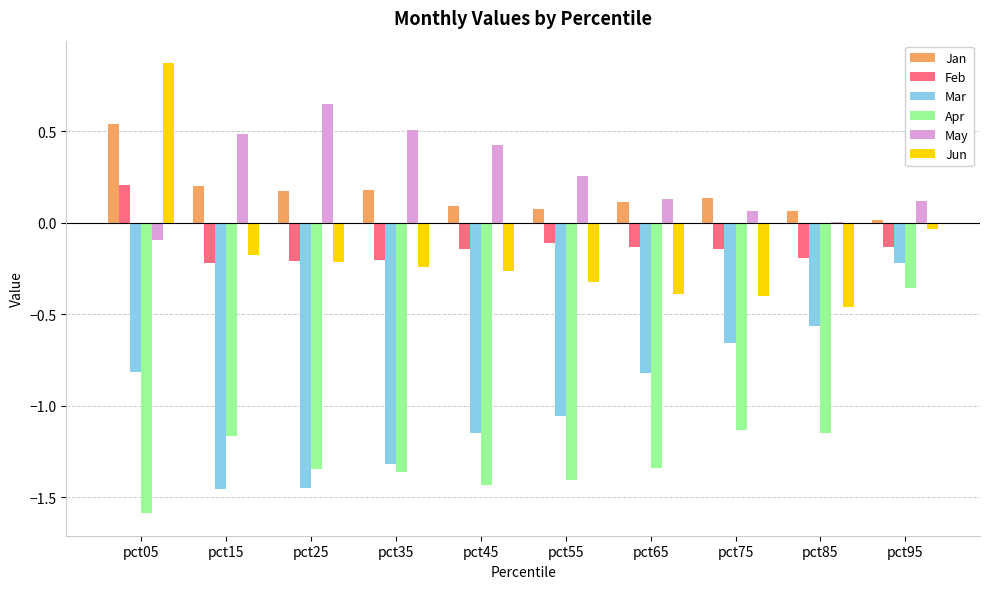

Between pct65 and pct75, which series saw the biggest shift?

Apr